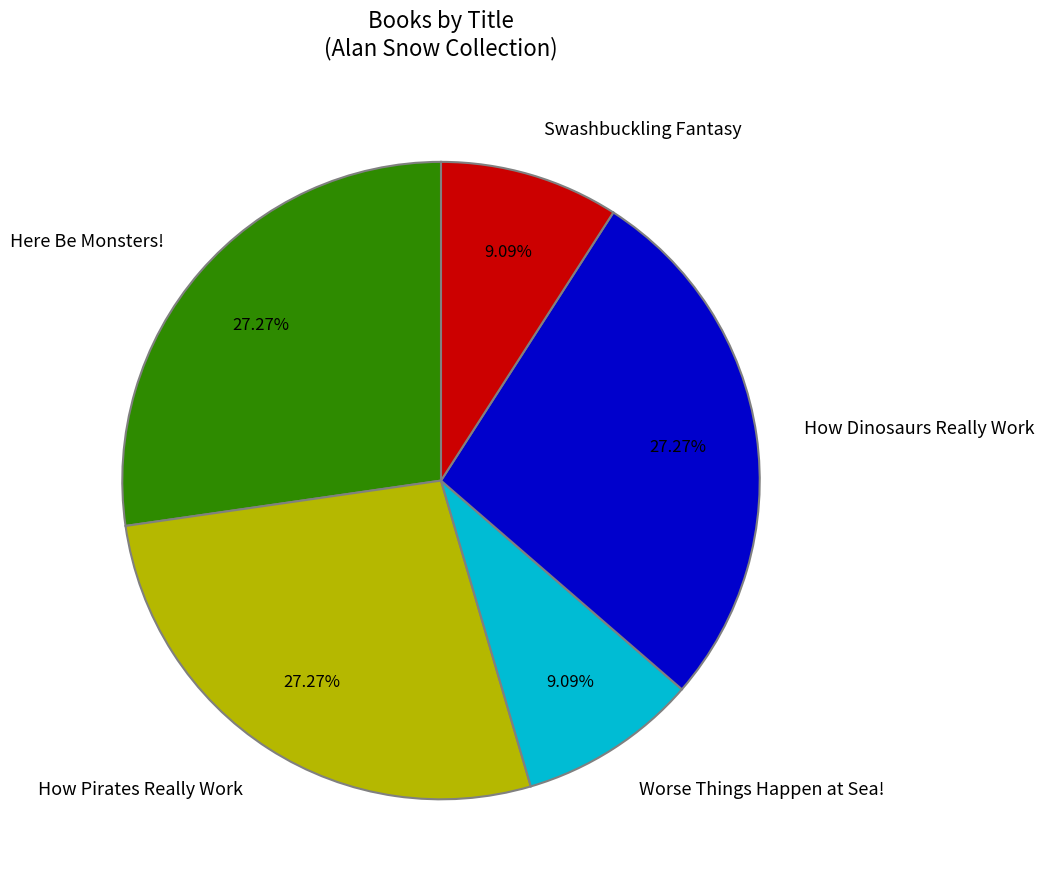

The Here Be Monsters! slice represents 40% of the pie. True or false?

False